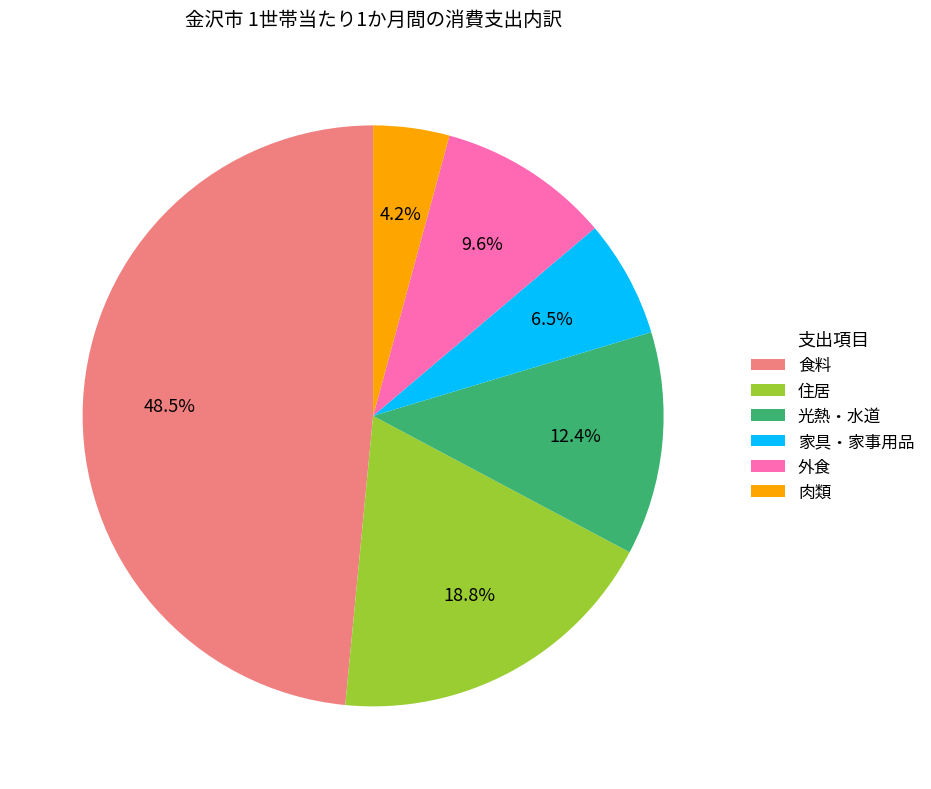

To the nearest percent, what is the average slice percentage?

17%